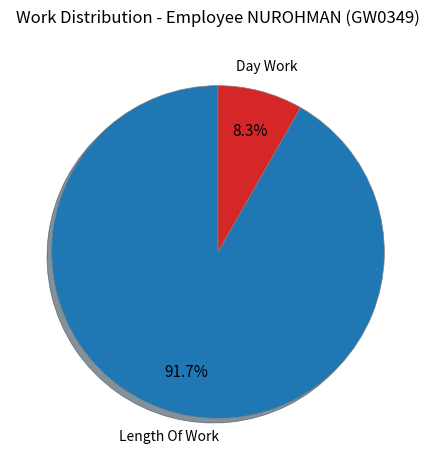

How many segments does this pie chart have?

2